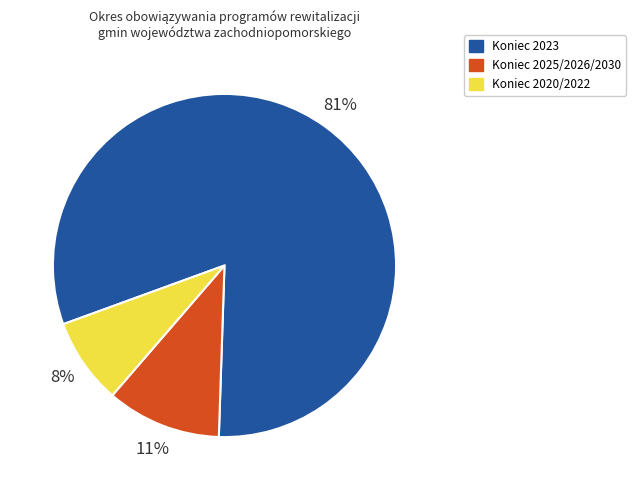

To the nearest percent, what portion does Koniec 2020/2022 represent?

8%